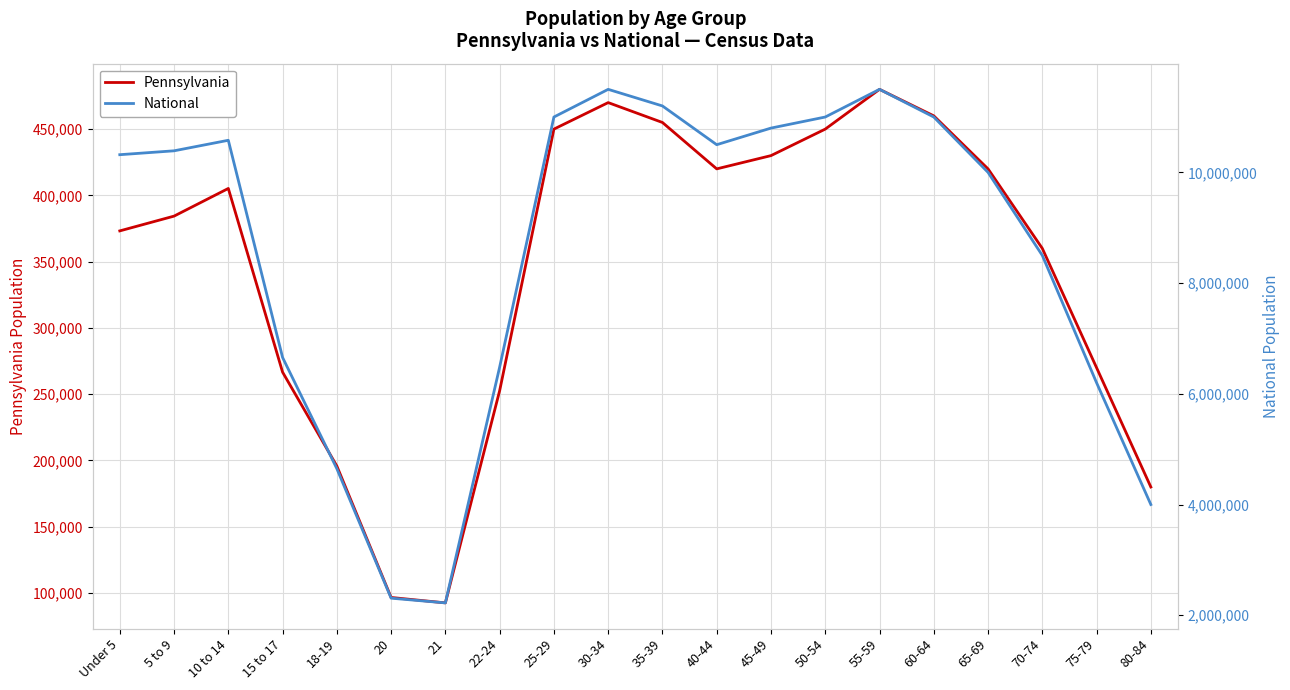

Reading right to left, transcribe all the data shown in this chart.

Pennsylvania: 80-84=180000	75-79=270000	70-74=360000	65-69=420000	60-64=460000	55-59=480000	50-54=450000	45-49=430000	40-44=420000	35-39=455000	30-34=470000	25-29=450000	22-24=252647	21=92575	20=96664	18-19=195816	15 to 17=266649	10 to 14=405227	5 to 9=384359	Under 5=373216
National: 80-84=4000000	75-79=6200000	70-74=8500000	65-69=10000000	60-64=11000000	55-59=11500000	50-54=11000000	45-49=10800000	40-44=10500000	35-39=11200000	30-34=11500000	25-29=11000000	22-24=6482659	21=2223198	20=2308319	18-19=4647457	15 to 17=6656209	10 to 14=10579862	5 to 9=10389638	Under 5=10319427